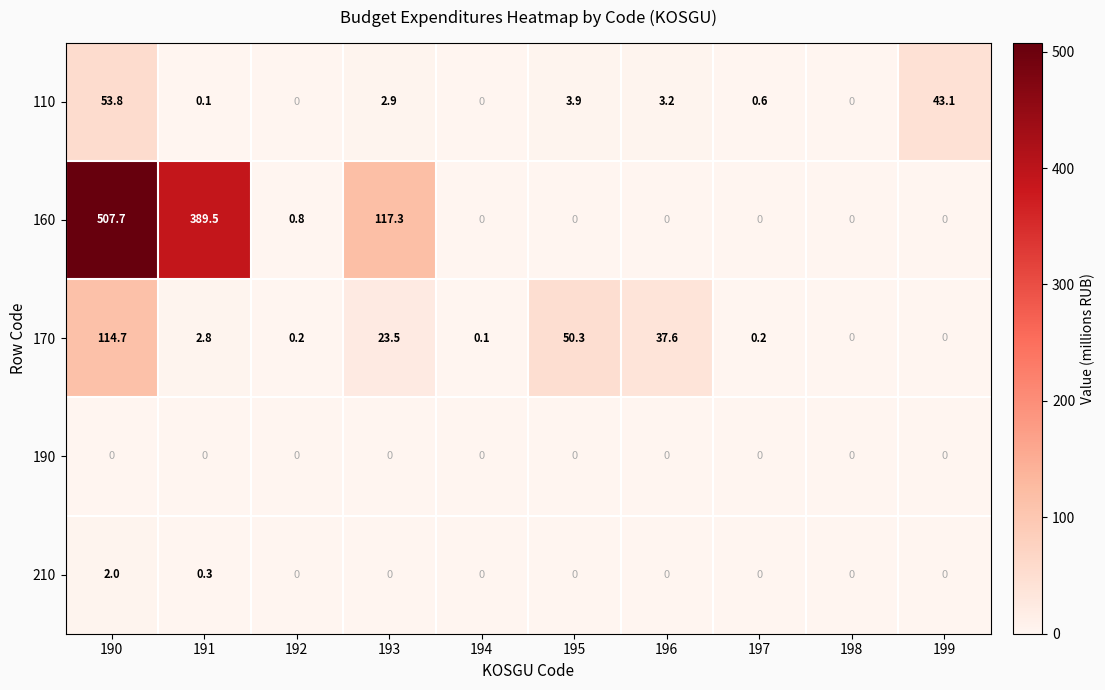

Rank the series at 190 from highest to lowest value.

160, 170, 110, 210, 190